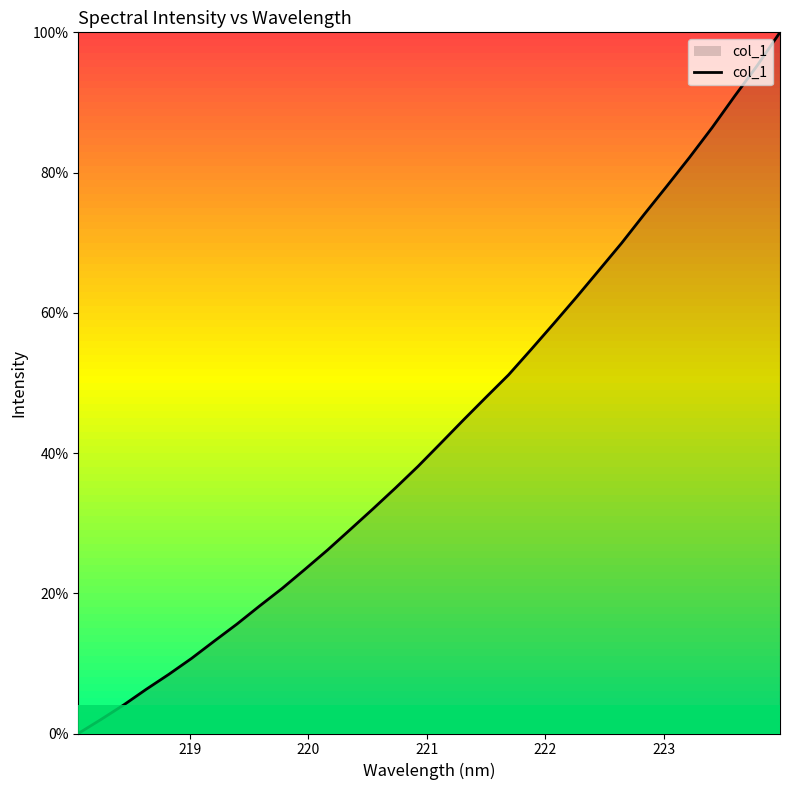

What is the greatest value displayed?

100.0